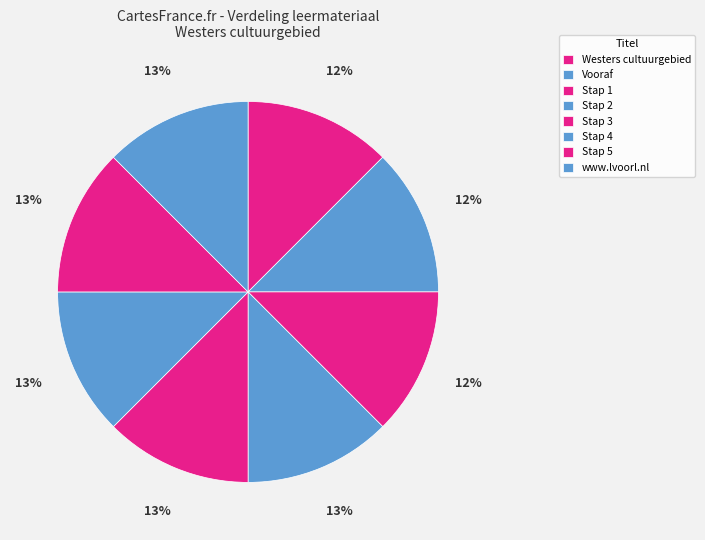

Which slice is the largest?

www.lvoorl.nl